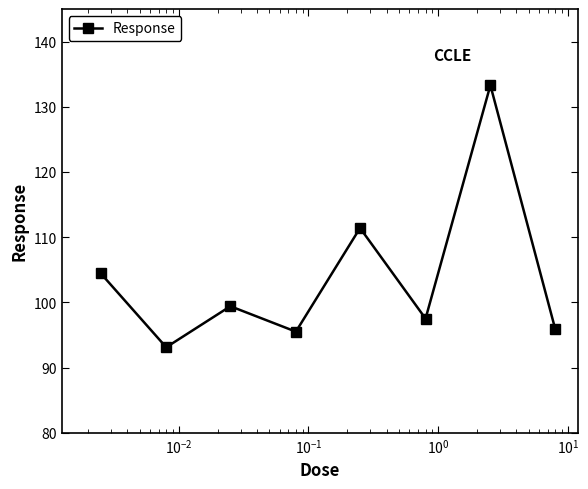

What is the smallest value displayed?

93.1